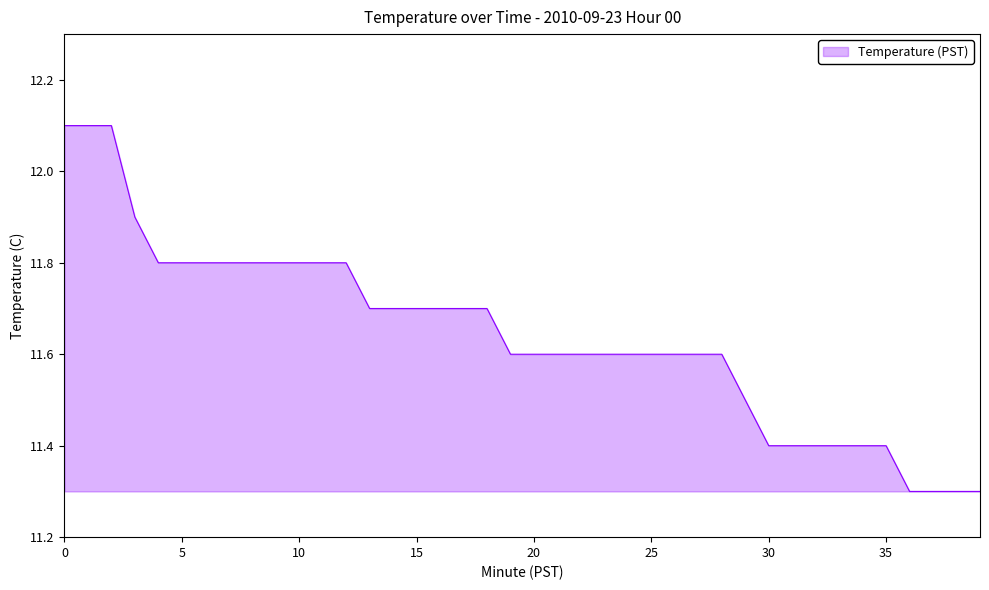

What is the sum of all values?

465.7